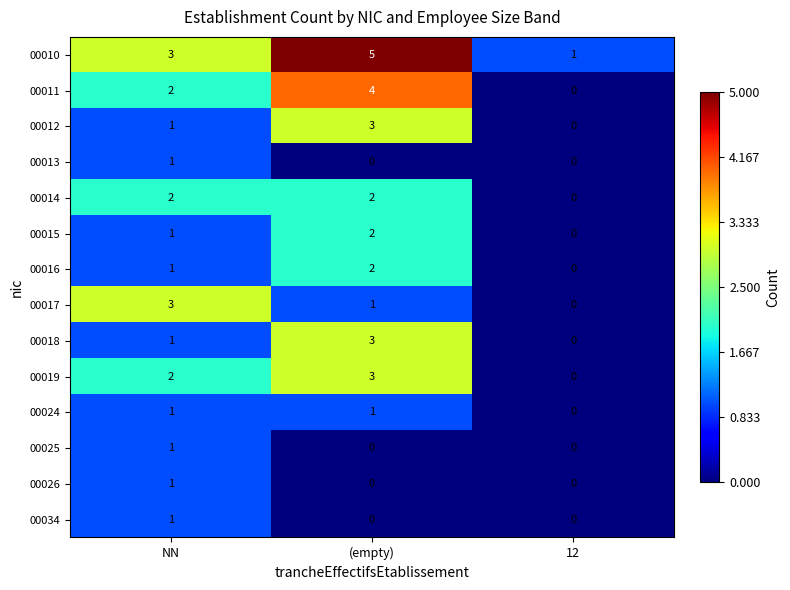

What is the greatest value displayed?

5